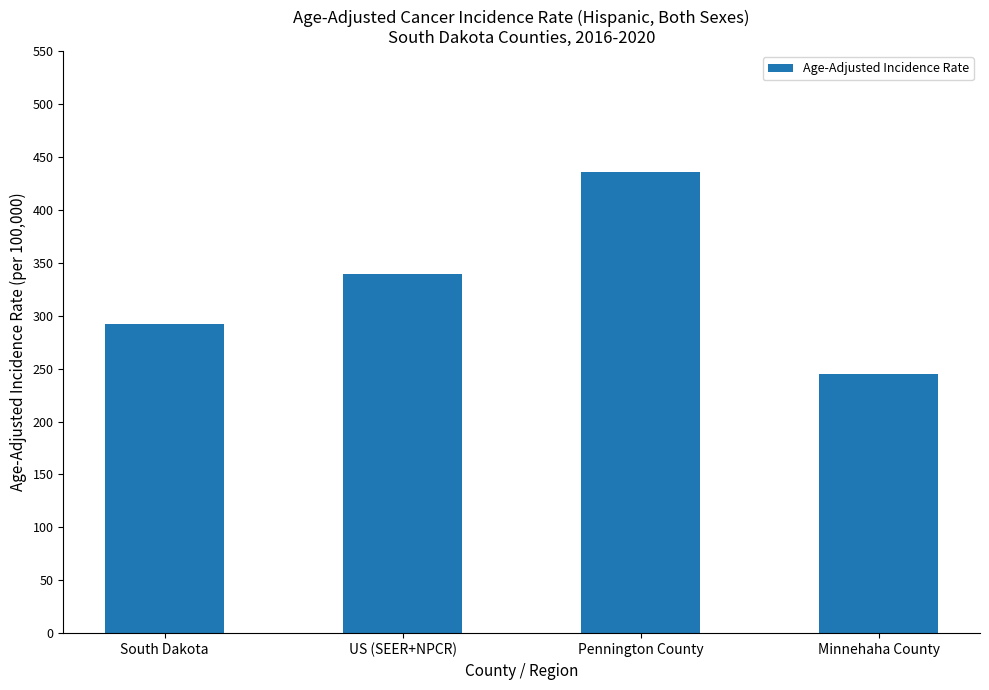

What is the change in value from US (SEER+NPCR) to Pennington County?

+96.5